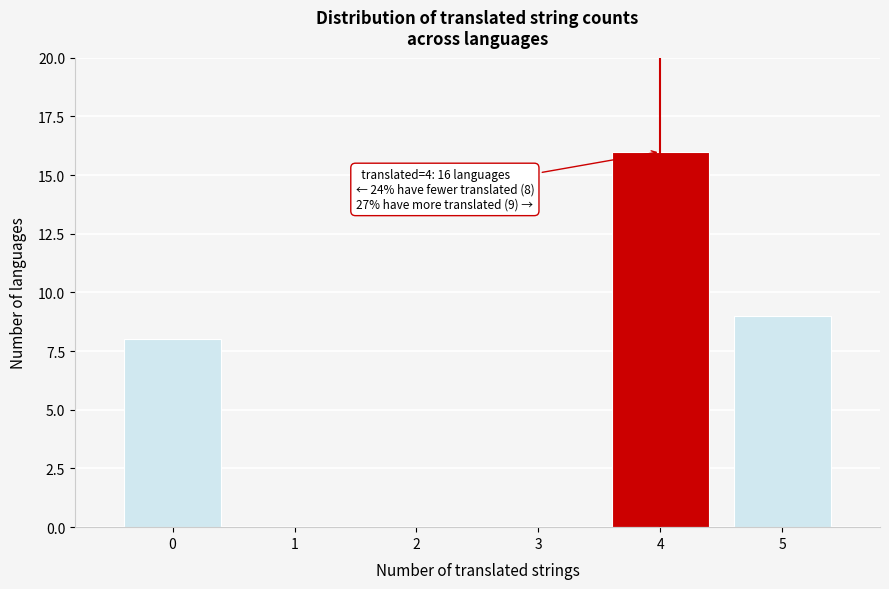

Which range on the x-axis has the tallest bar?

3.5 to 4.5